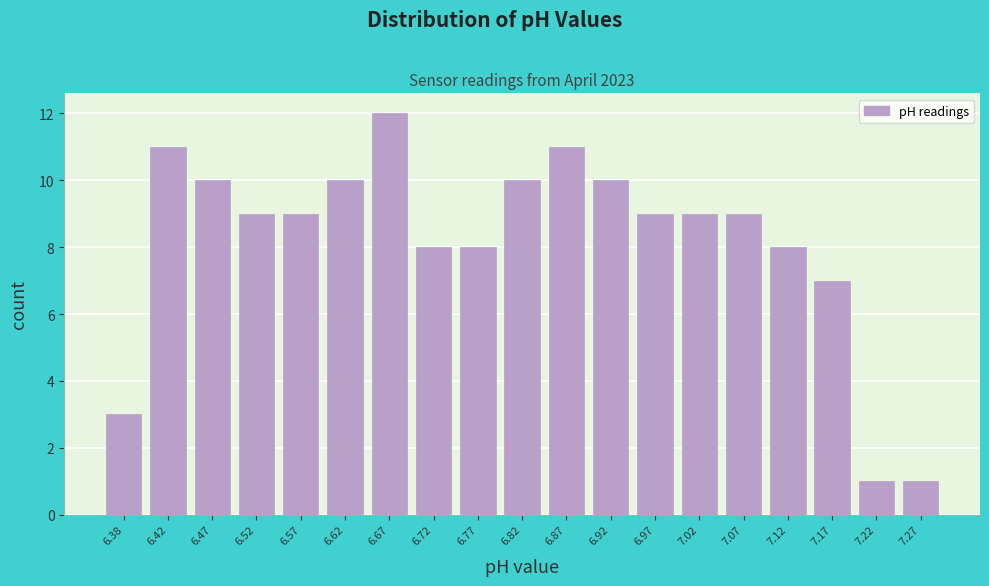

Reading left to right, list every bar in this chart as the range it spans on the x-axis followed by its height. The values are not printed on the chart, so give them approximately, as read against the axis.

6.35 to 6.40: 3
6.40 to 6.45: 11
6.45 to 6.50: 10
6.50 to 6.55: 9
6.55 to 6.60: 9
6.60 to 6.65: 10
6.65 to 6.70: 12
6.70 to 6.75: 8
6.75 to 6.80: 8
6.80 to 6.85: 10
6.85 to 6.90: 11
6.90 to 6.95: 10
6.95 to 7.00: 9
7.00 to 7.05: 9
7.05 to 7.10: 9
7.10 to 7.15: 8
7.15 to 7.20: 7
7.20 to 7.25: 1
7.25 to 7.30: 1